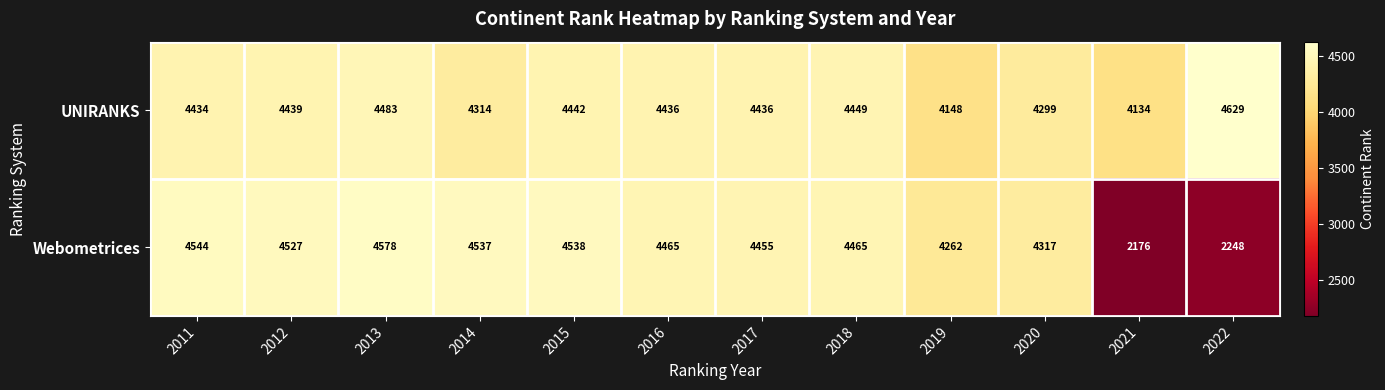

At which category is the sum across all series the highest?

2013